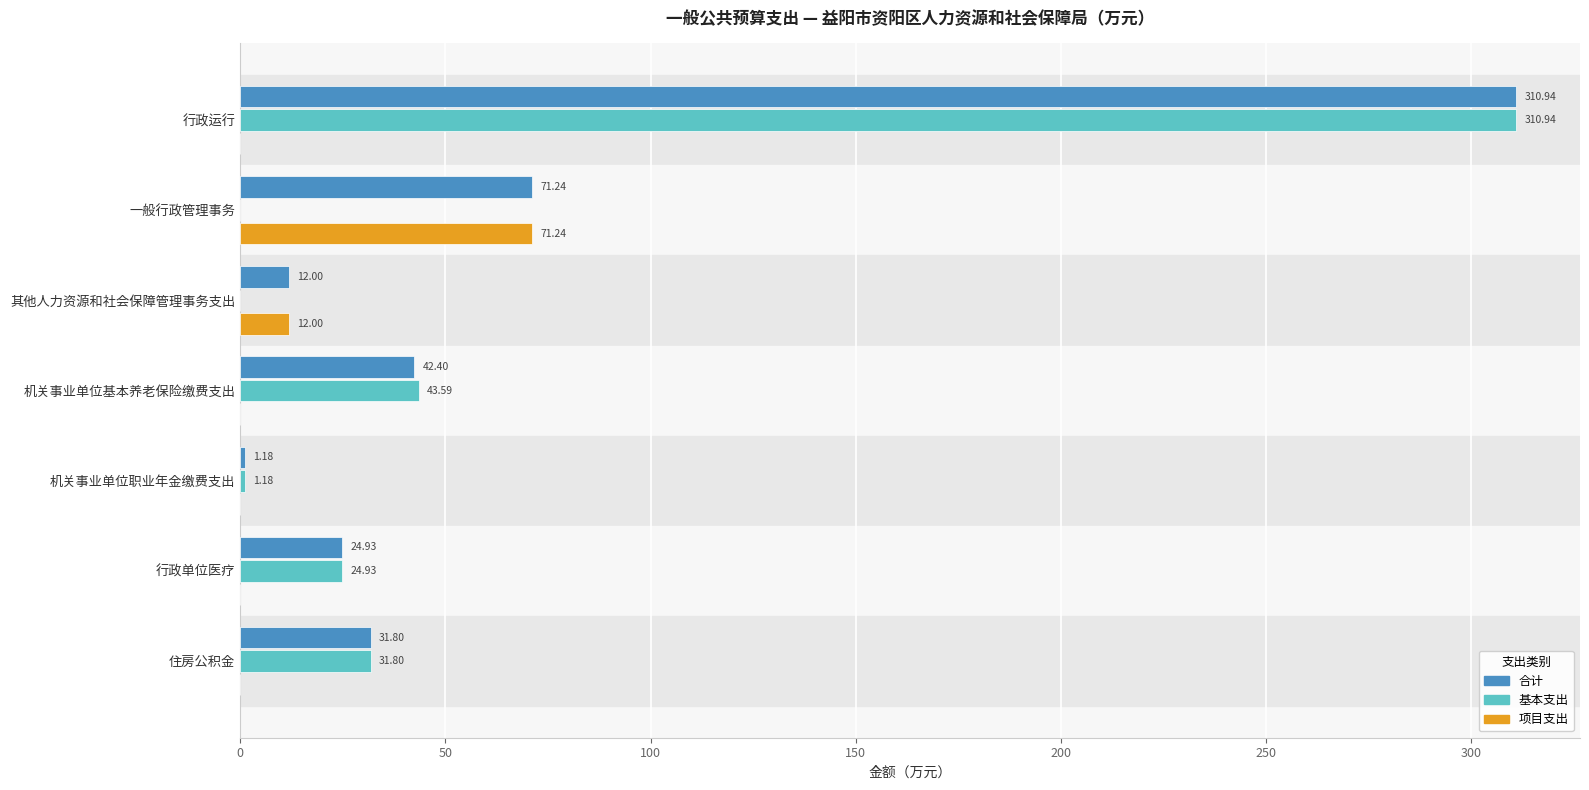

What is the sum of all 基本支出 values?

412.4